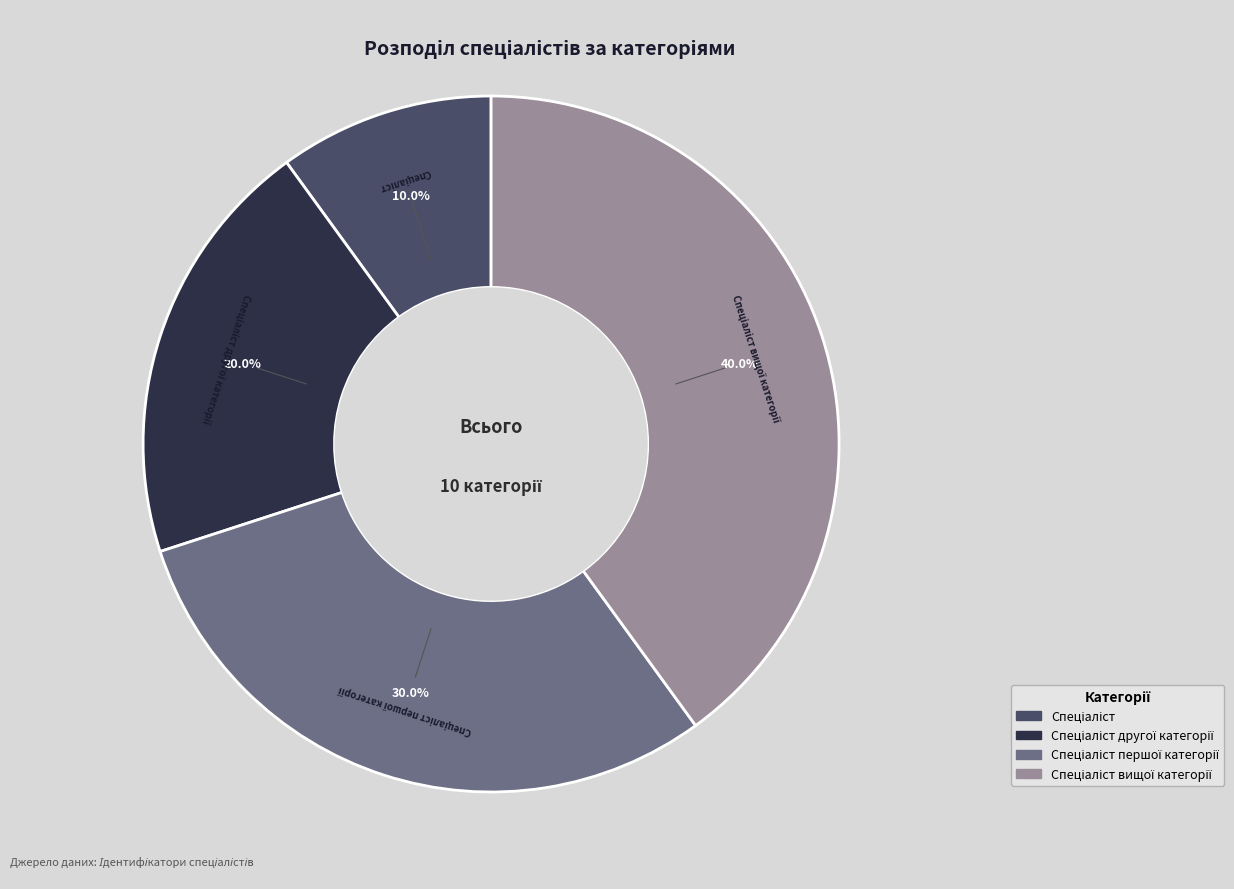

Is there a majority slice in this chart?

No